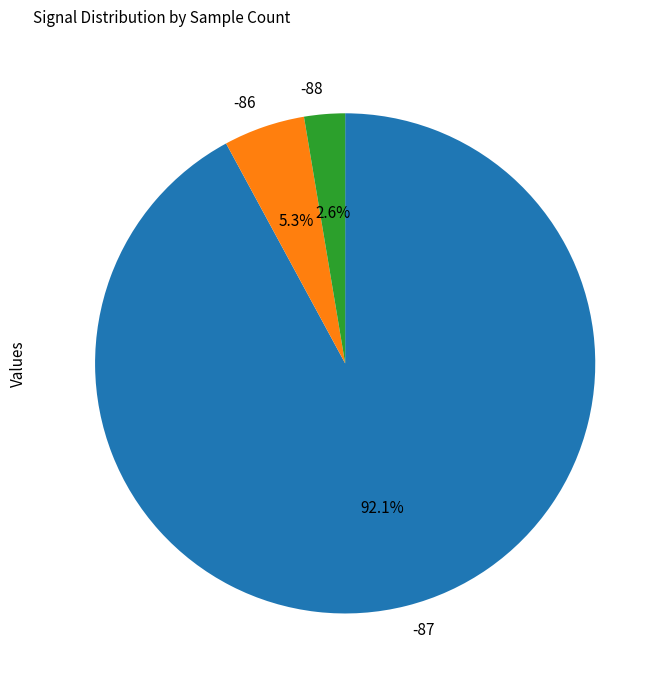

What is the largest slice in the pie chart?

-87